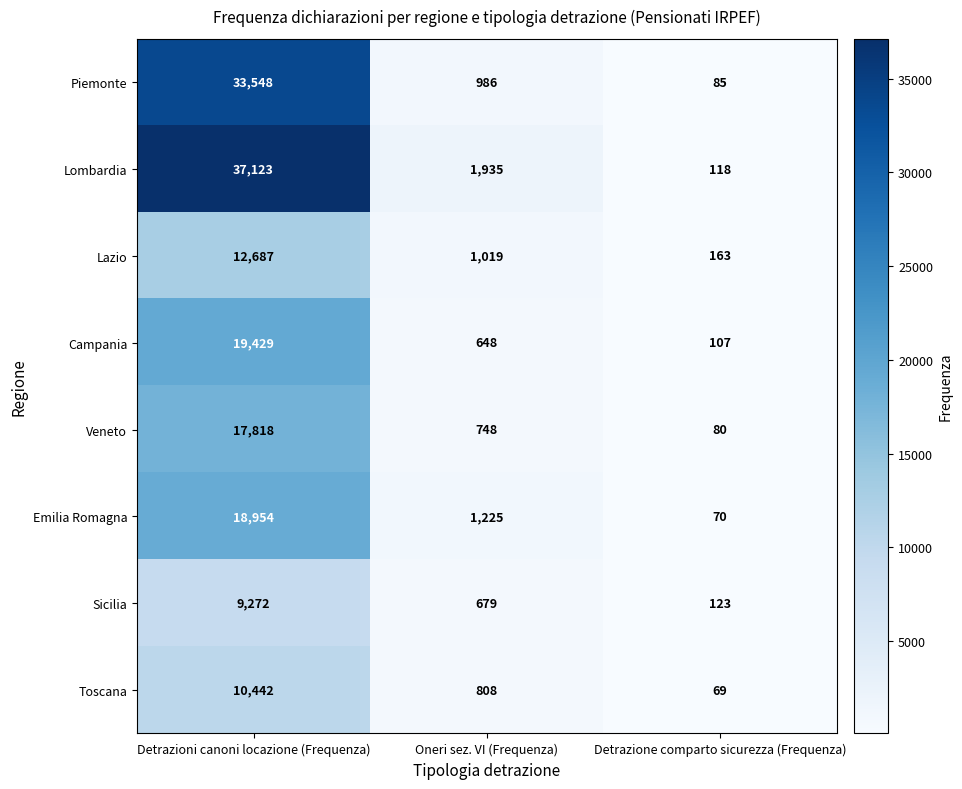

At which label does Veneto first exceed 748?

Detrazioni canoni locazione (Frequenza)